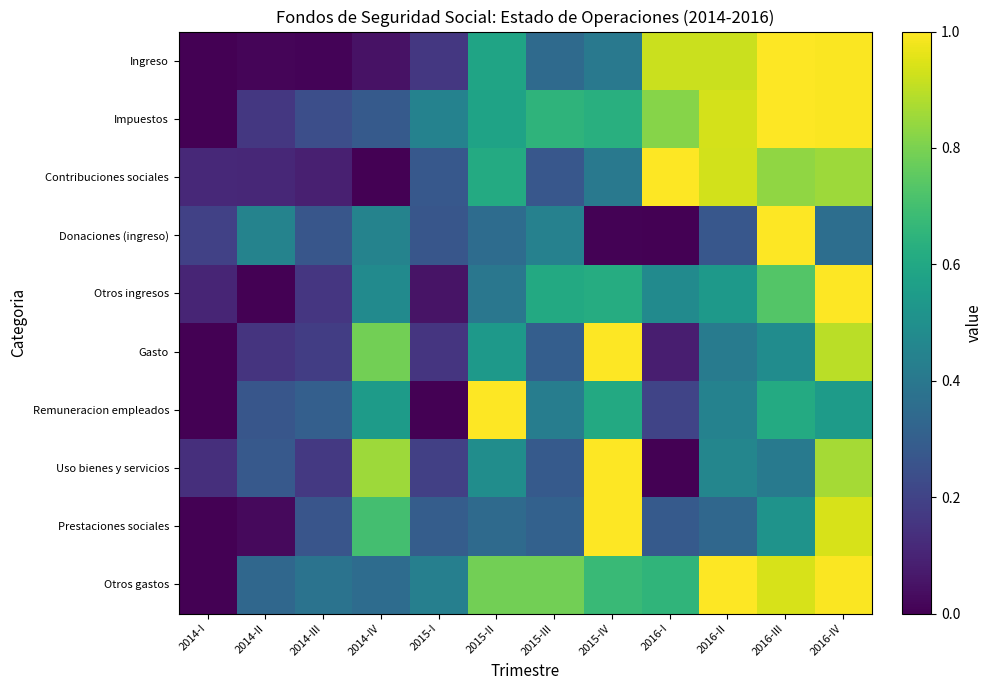

Which has a higher value, 2016-IV or 2016-II?

2016-IV